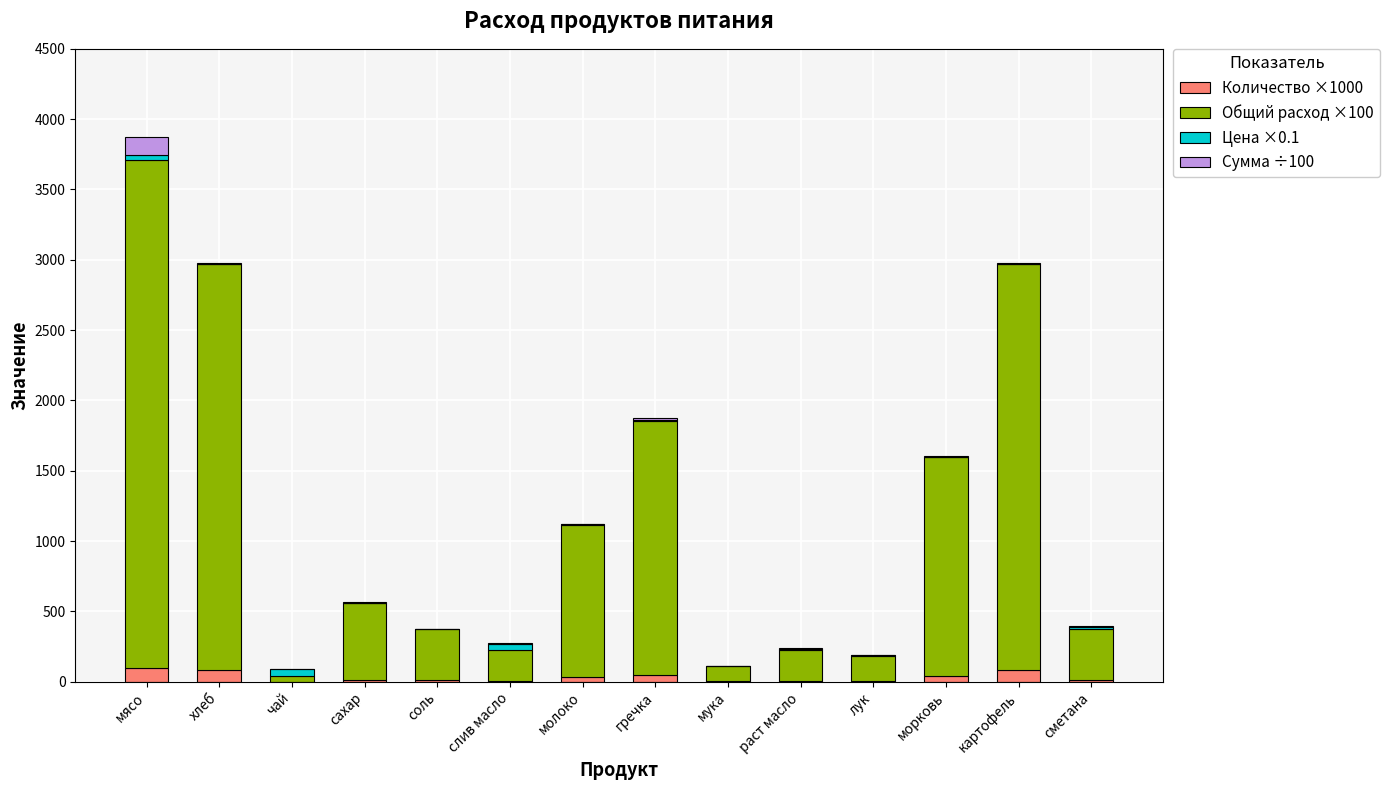

Where is Количество ×1000 nearest to the value 50?

гречка